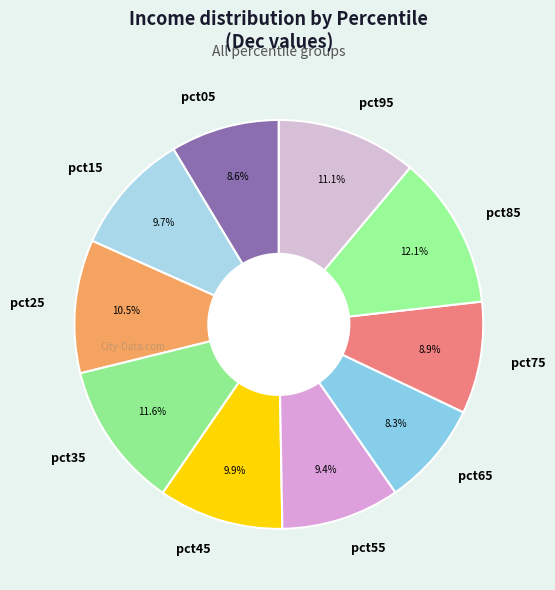

To the nearest percent, what is the difference between the largest and smallest slice percentages?

4%